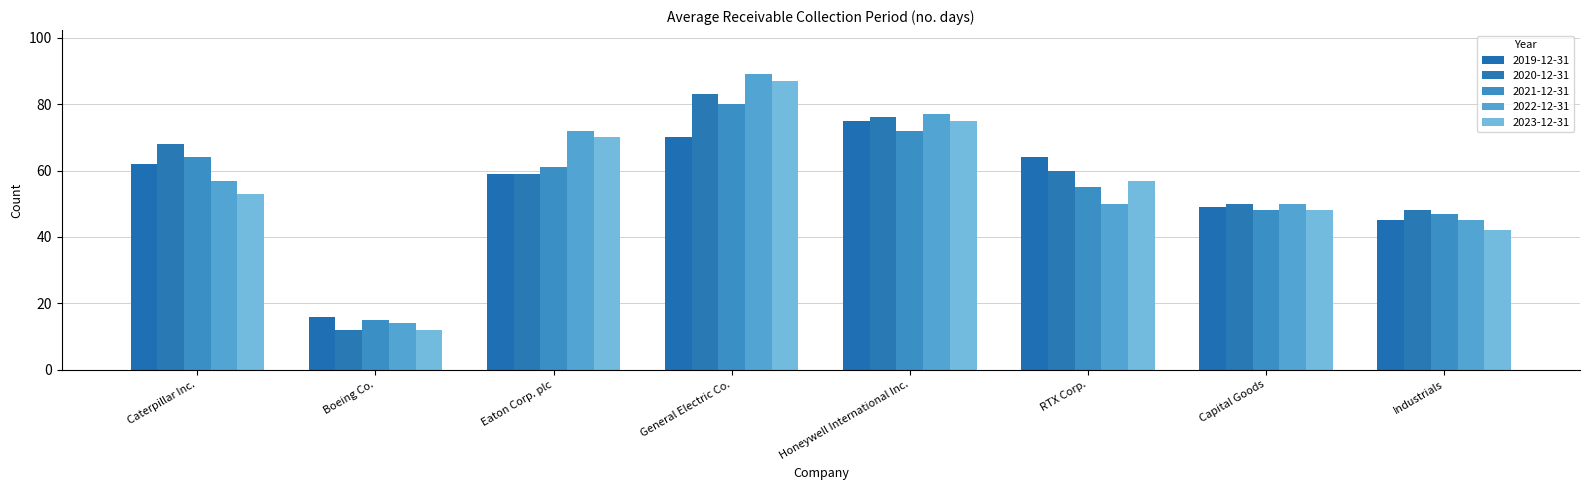

How many groups of bars are there?

8